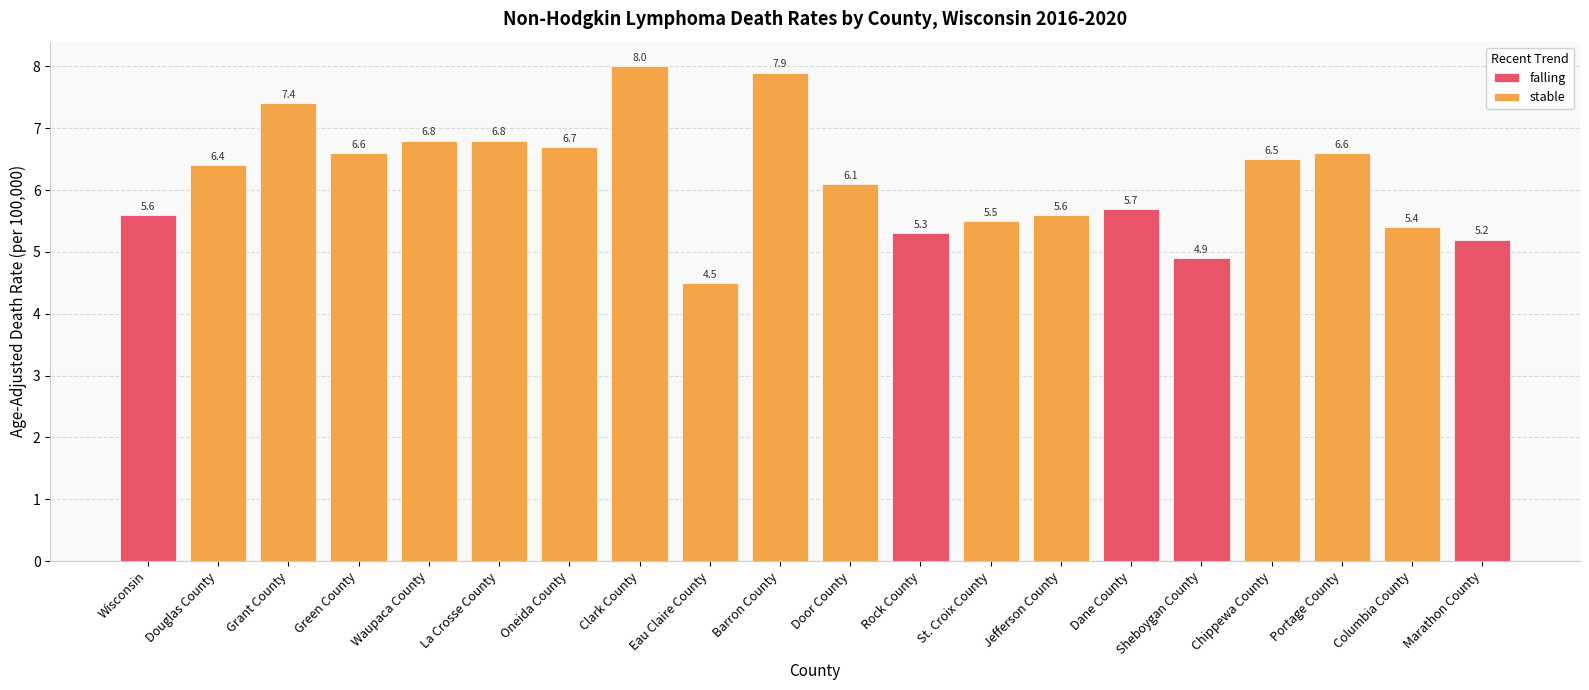

What is the average value?

6.2